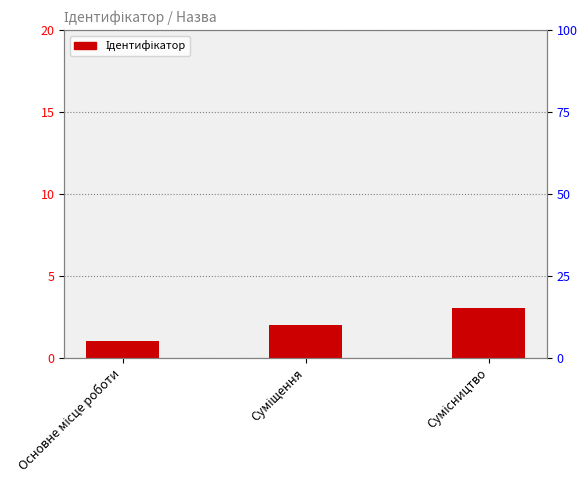

The chart shows a value of 1 at Суміщення. True or false?

False